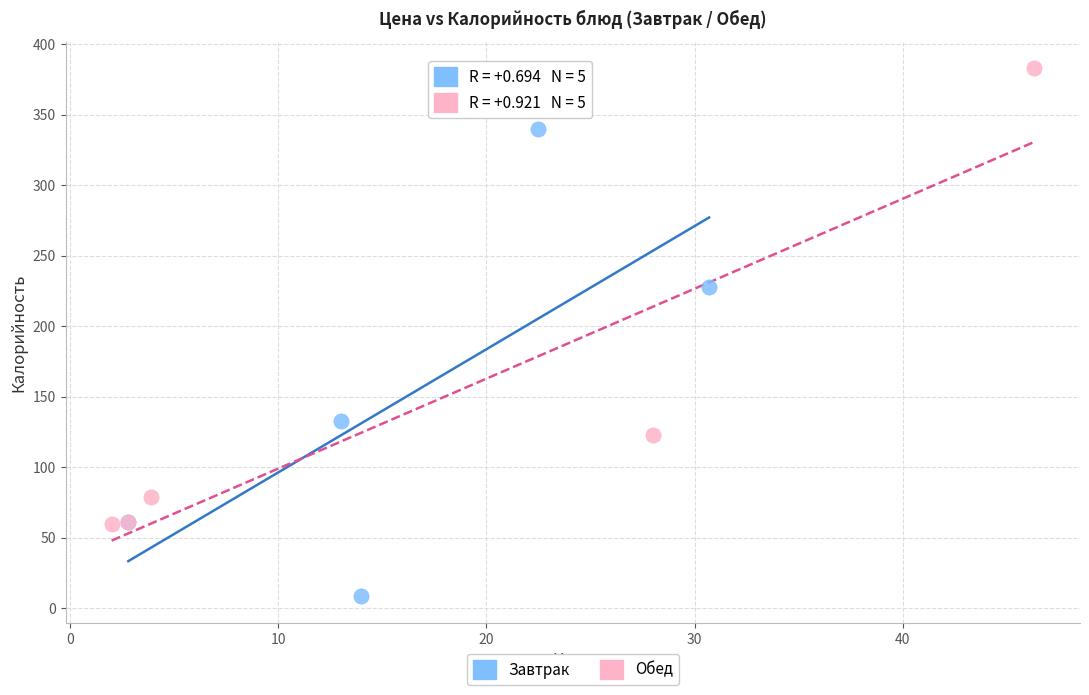

Which series contains the highest Y value?

Обед